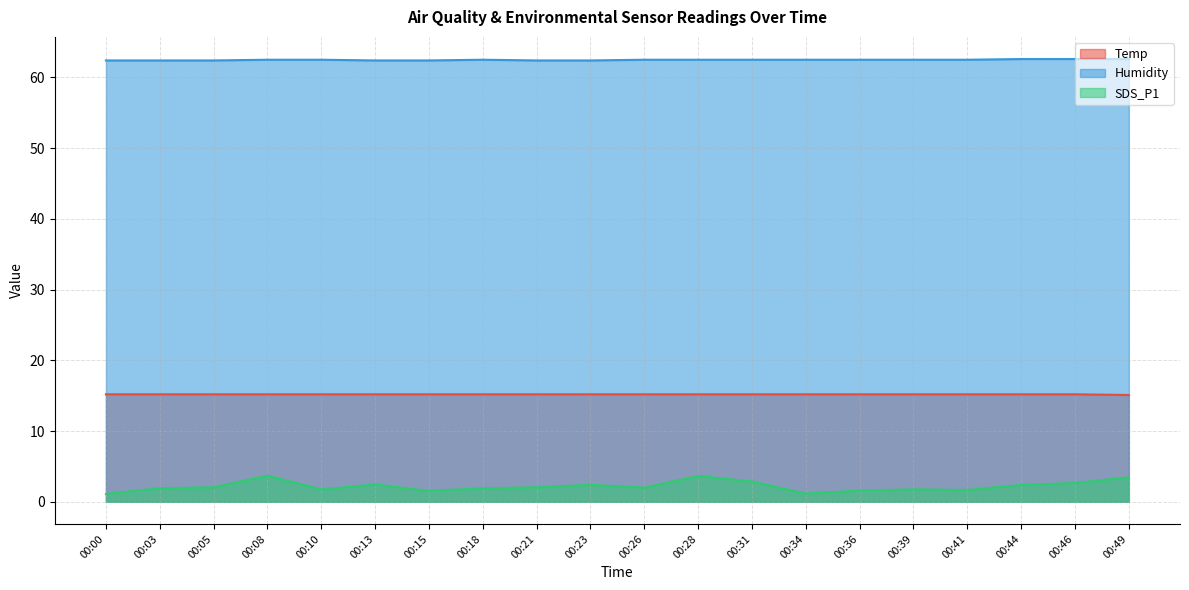

True or false: Humidity and SDS_P1 intersect in this chart.

False